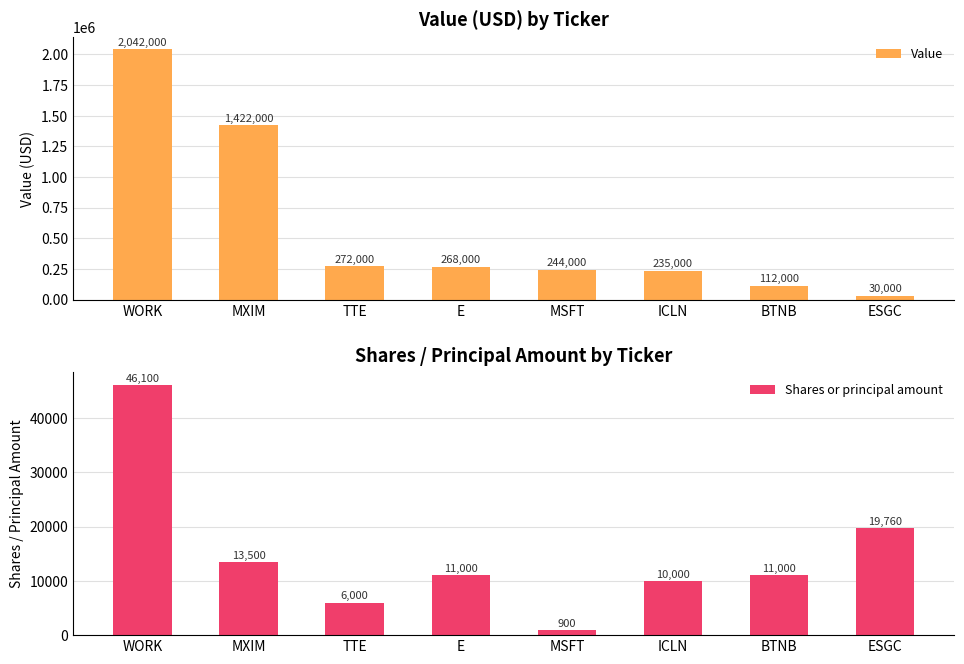

Which series changed the most between WORK and TTE?

Value